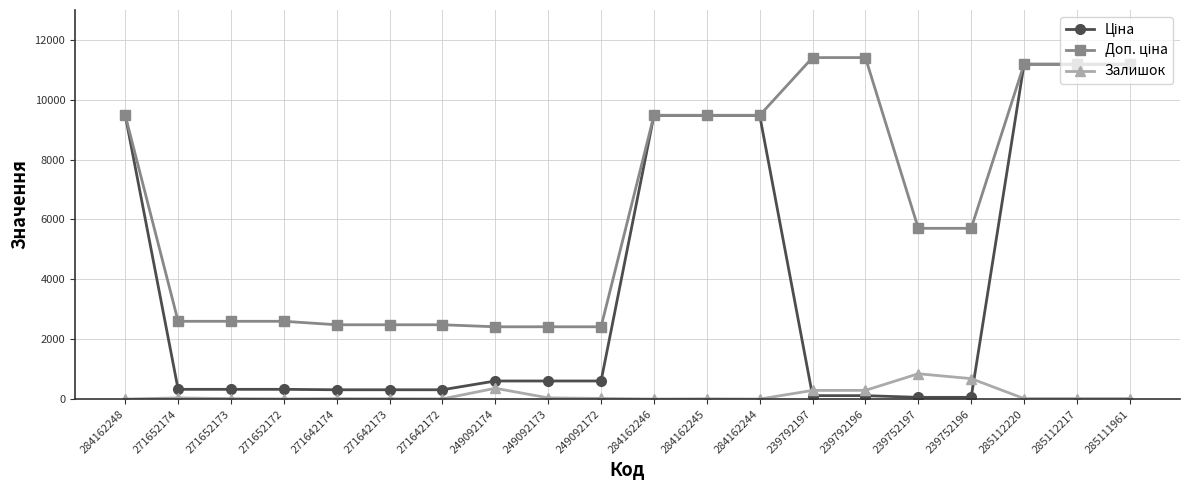

The Залишок series shows 8.0 at 284162245. True or false?

True